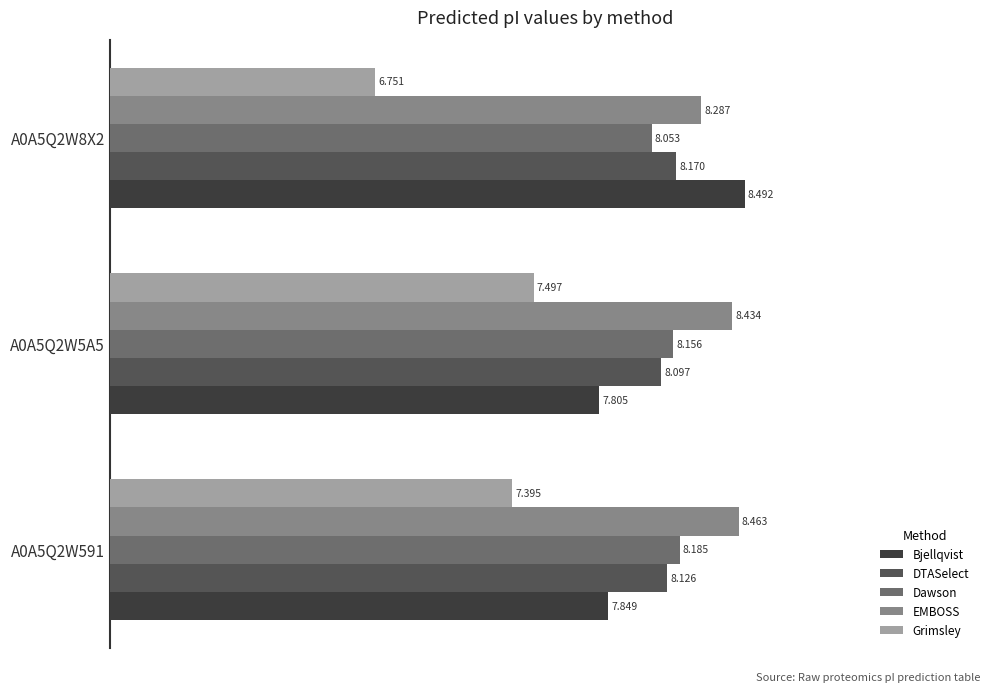

Between A0A5Q2W591 and A0A5Q2W8X2, which series saw the biggest shift?

Grimsley